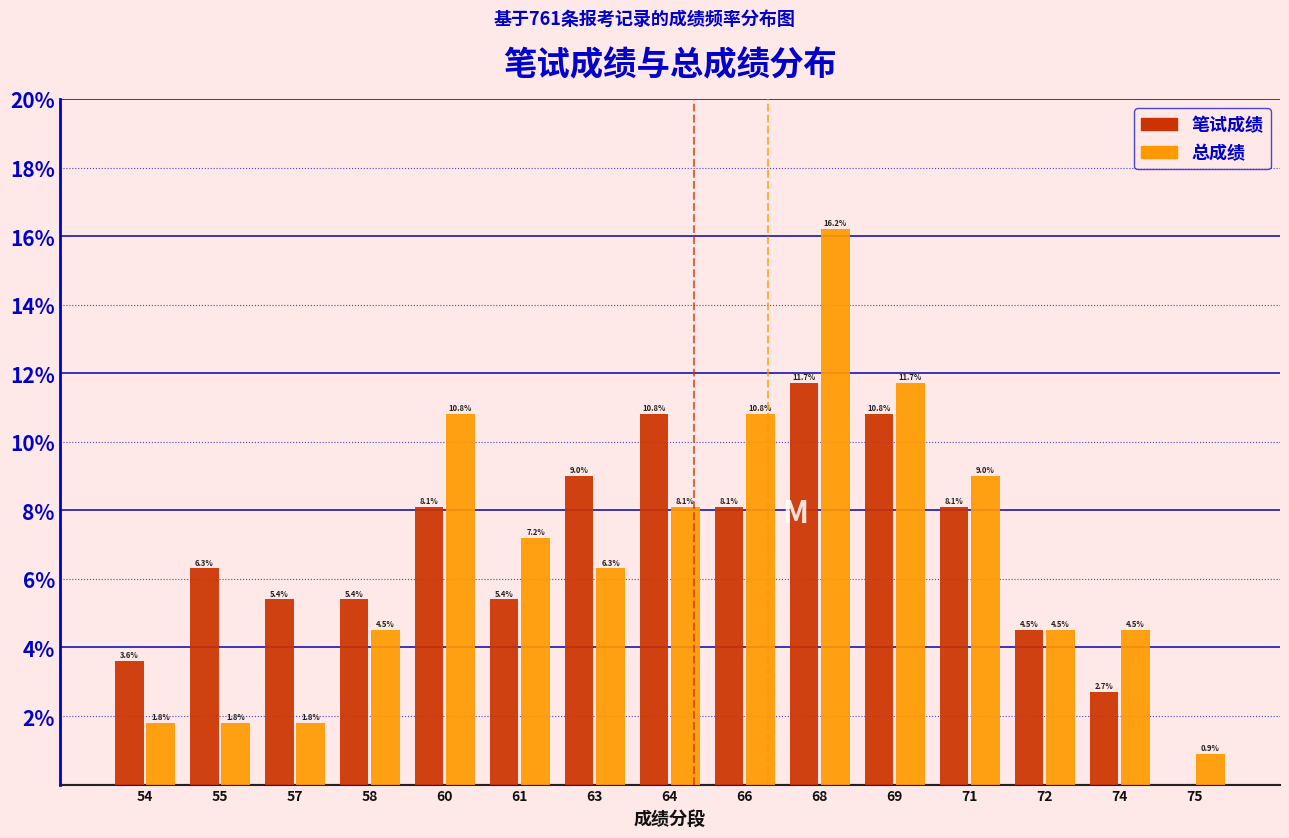

Reading left to right, what are all the values shown in this chart?

笔试成绩: 54=3.6	55=6.3	57=5.4	58=5.4	60=8.1	61=5.4	63=9.0	64=10.8	66=8.1	68=11.7	69=10.8	71=8.1	72=4.5	74=2.7	75=0.0
总成绩: 54=1.8	55=1.8	57=1.8	58=4.5	60=10.8	61=7.2	63=6.3	64=8.1	66=10.8	68=16.2	69=11.7	71=9.0	72=4.5	74=4.5	75=0.9